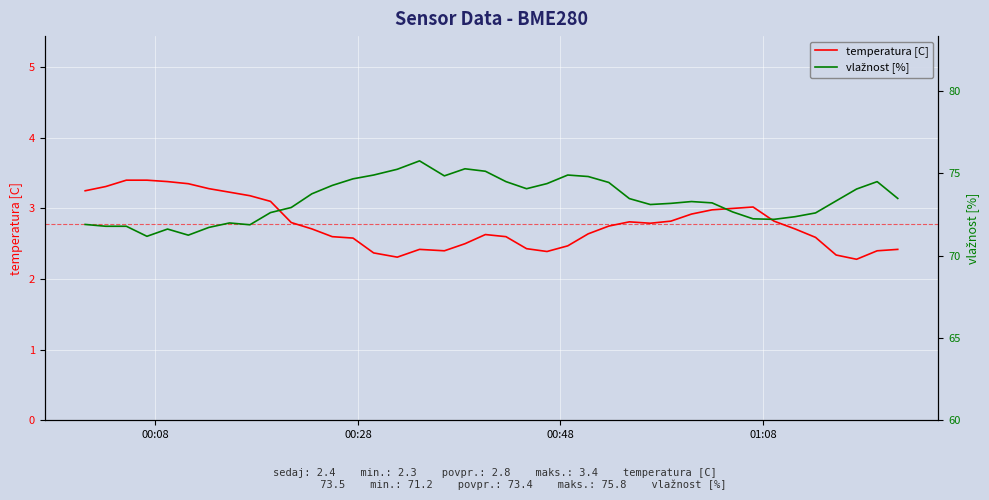

What are all the series names shown in the legend?

temperatura [C], vlažnost [%]